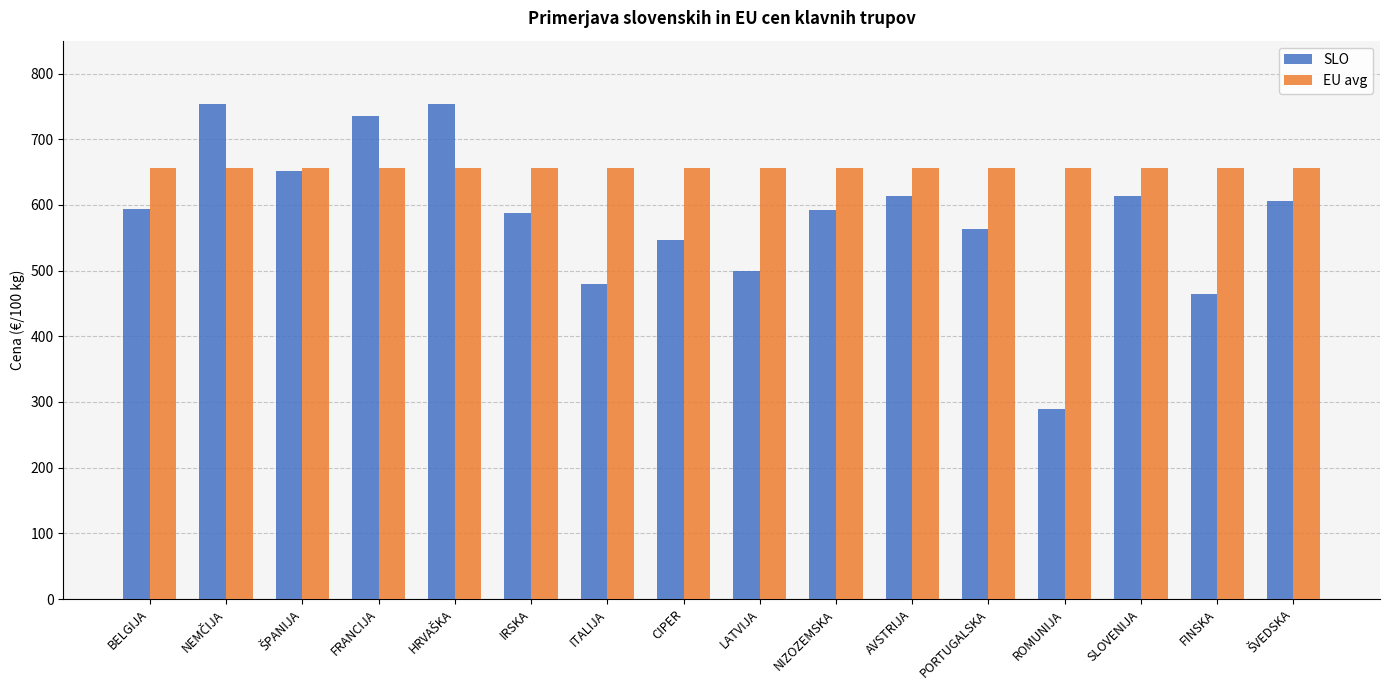

What is the spread (max minus min) of values at BELGIJA?

61.7